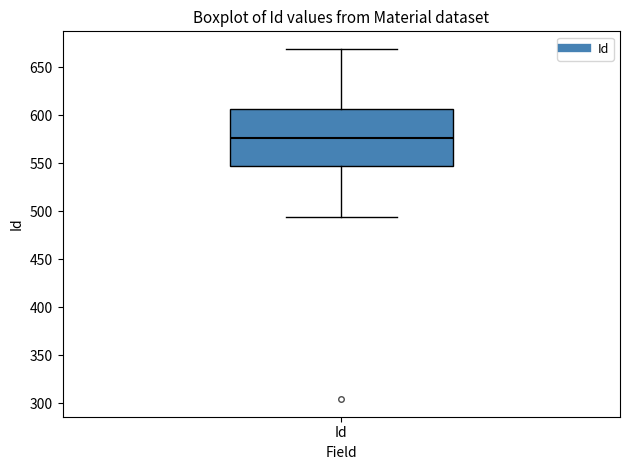

Read this box plot against the y-axis: the position of the median line, the range covered by the box, and the ends of both whiskers. The values are not printed on the chart, so give them approximately, as read against the axis.

median 575, box 545 to 605, whiskers 495 to 670